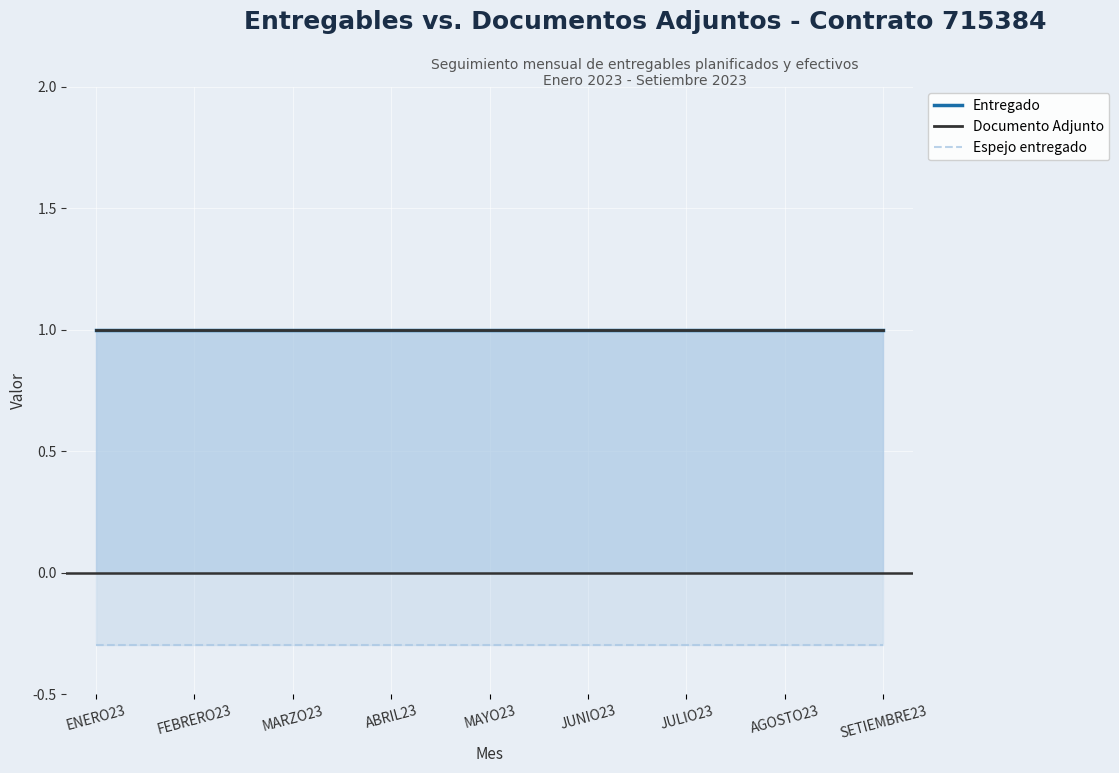

What position from the right is JULIO23?

3